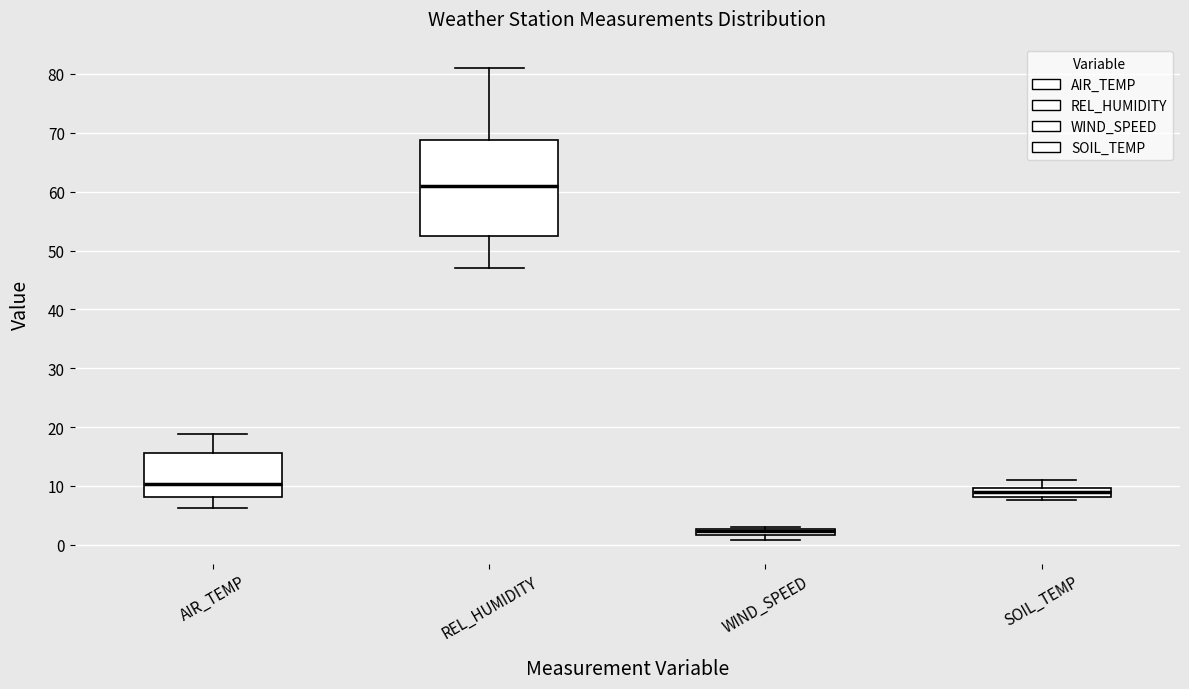

Which box is the tallest, from its lower edge to its upper edge?

REL_HUMIDITY